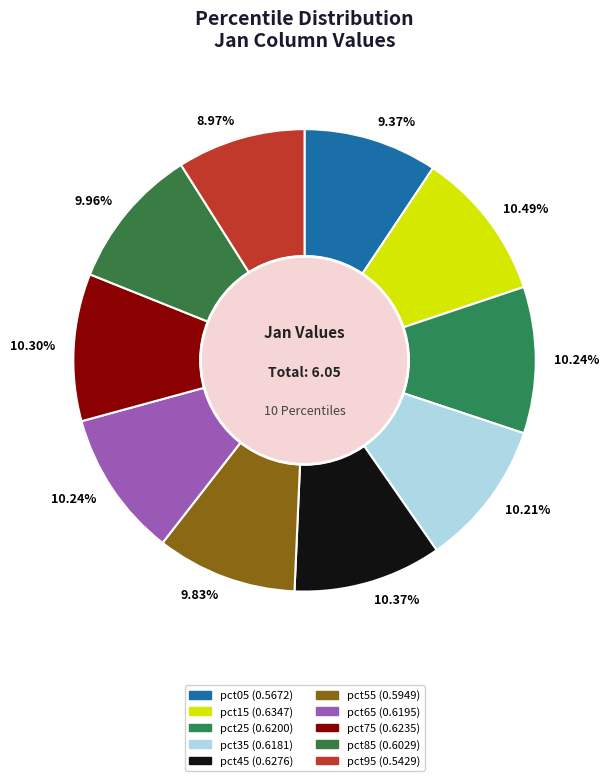

To the nearest percent, what is the difference between the largest and smallest slice percentages?

2%